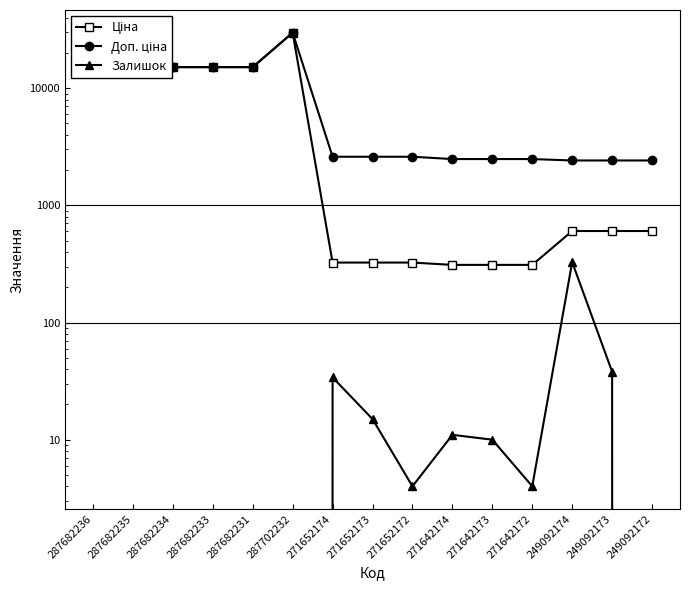

Reading left to right, extract all data points from this chart.

Ціна: 287682236=15120.0	287682235=15120.0	287682234=15120.0	287682233=15120.0	287682231=15120.0	287702232=29747.2	271652174=324.8	271652173=324.8	271652172=324.8	271642174=310.3	271642173=310.3	271642172=310.3	249092174=603.7	249092173=603.7	249092172=603.7
Доп. ціна: 287682236=15120.0	287682235=15120.0	287682234=15120.0	287682233=15120.0	287682231=15120.0	287702232=29747.2	271652174=2598.3	271652173=2598.3	271652172=2598.3	271642174=2482.4	271642173=2482.4	271642172=2482.4	249092174=2414.8	249092173=2414.8	249092172=2414.8
Залишок: 287682236=0.0	287682235=0.0	287682234=0.0	287682233=0.0	287682231=0.0	287702232=0.0	271652174=34.0	271652173=15.0	271652172=4.0	271642174=11.0	271642173=10.0	271642172=4.0	249092174=328.0	249092173=38.0	249092172=0.0